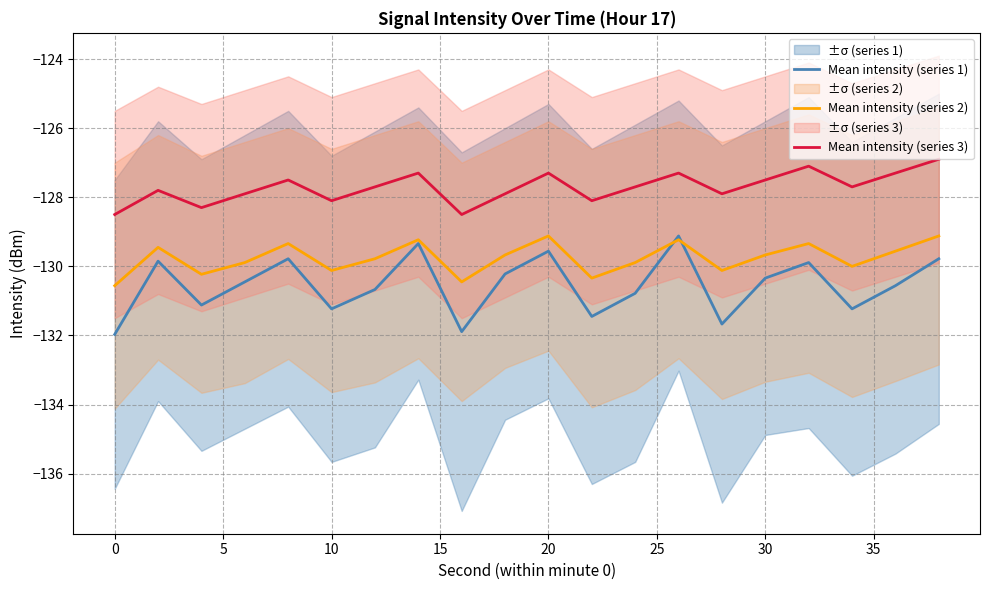

What is the value of the Mean intensity (series 3) point at the 3rd from the left?

-128.3